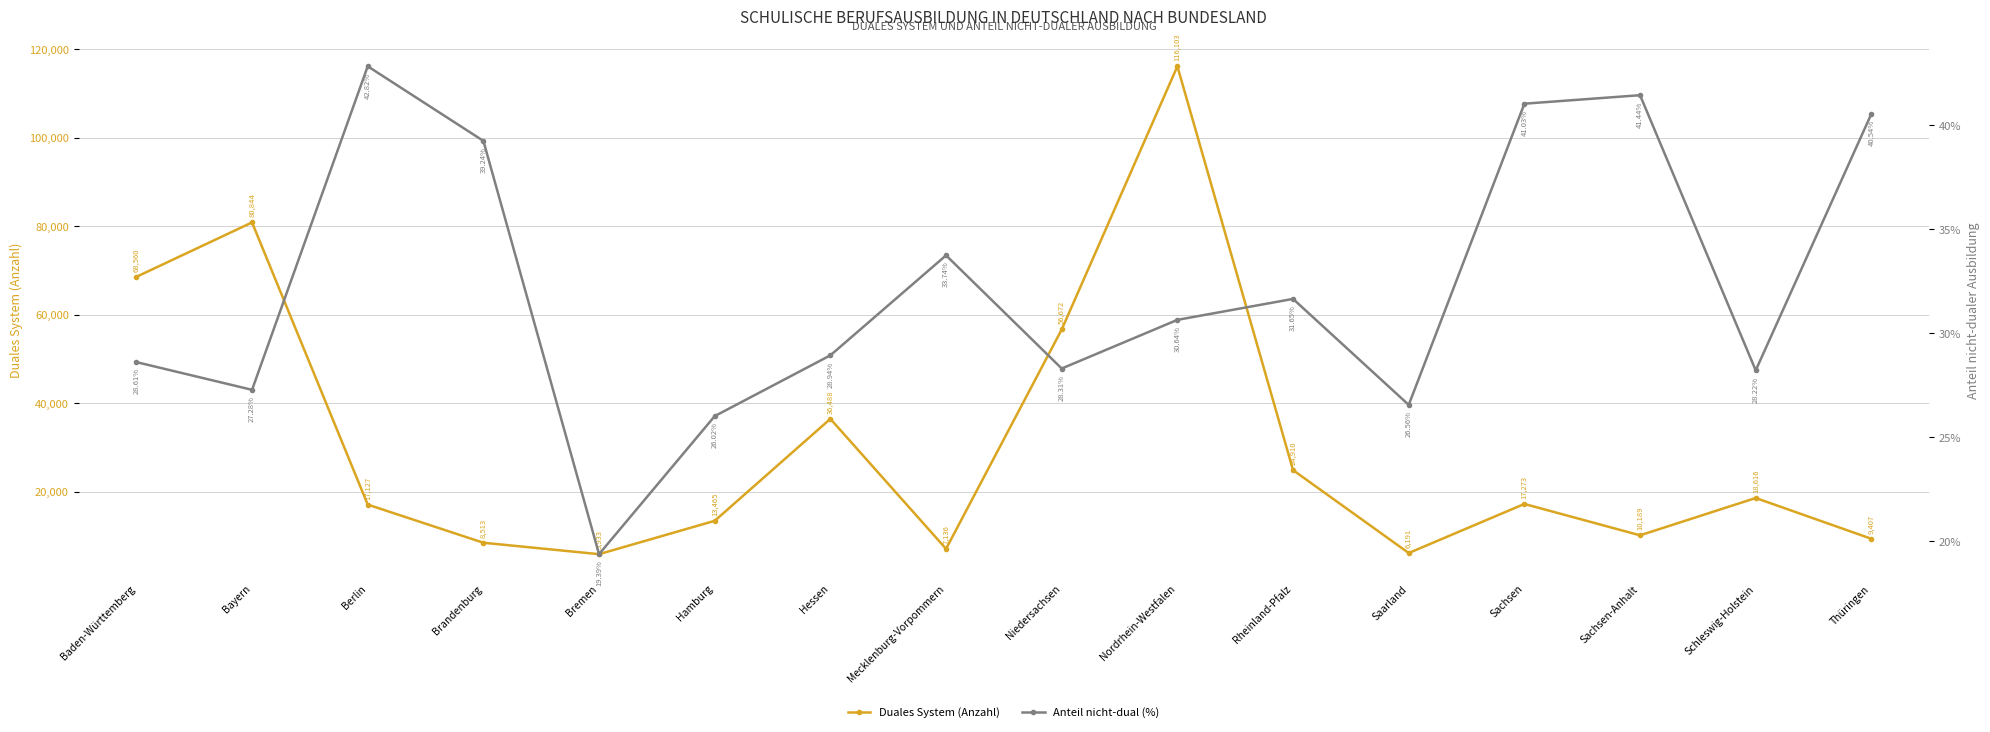

The value of Anteil nicht-dual (%) at Berlin is 0.4. True or false?

True